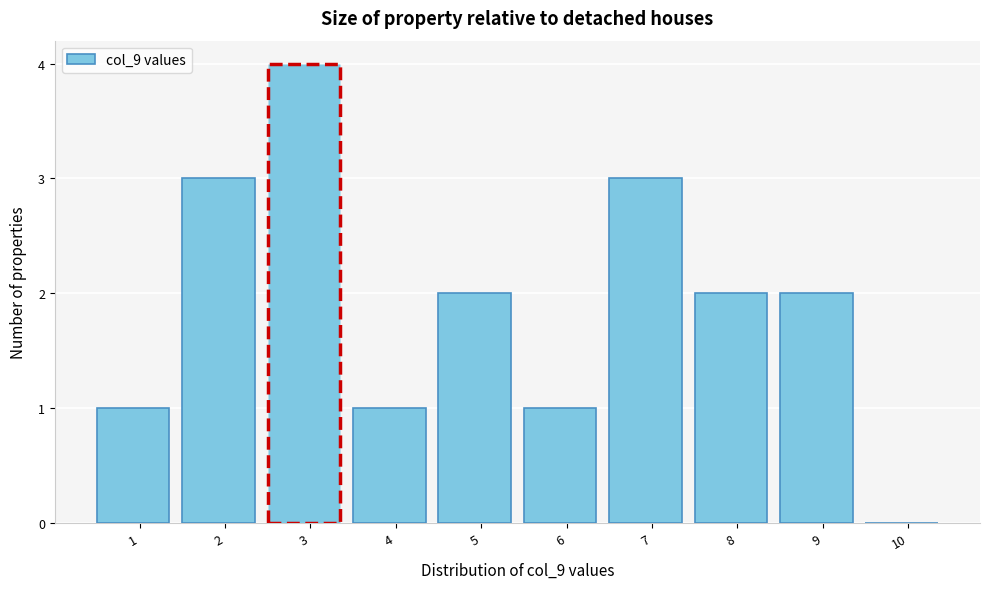

Reading left to right, list all the values displayed in this chart.

1=1	2=3	3=4	4=1	5=2	6=1	7=3	8=2	9=2	10=0